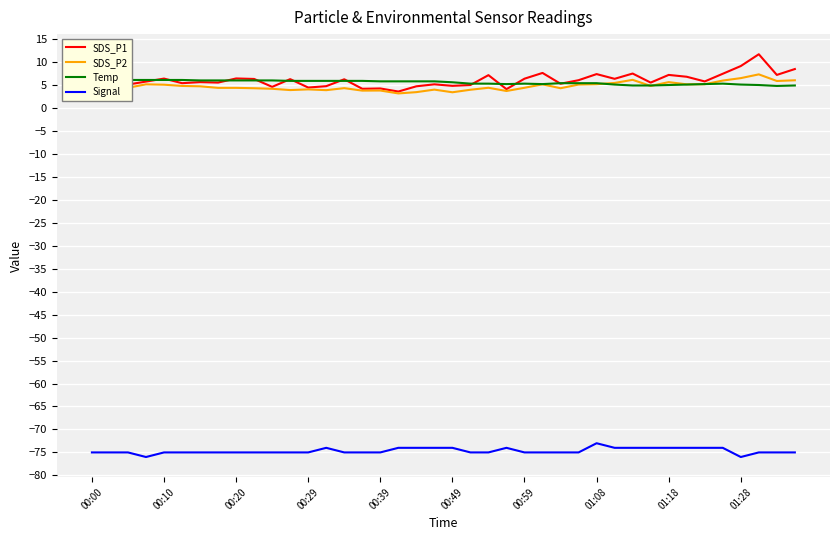

True or false: Signal has a value of -73.0 at 01:08.

True